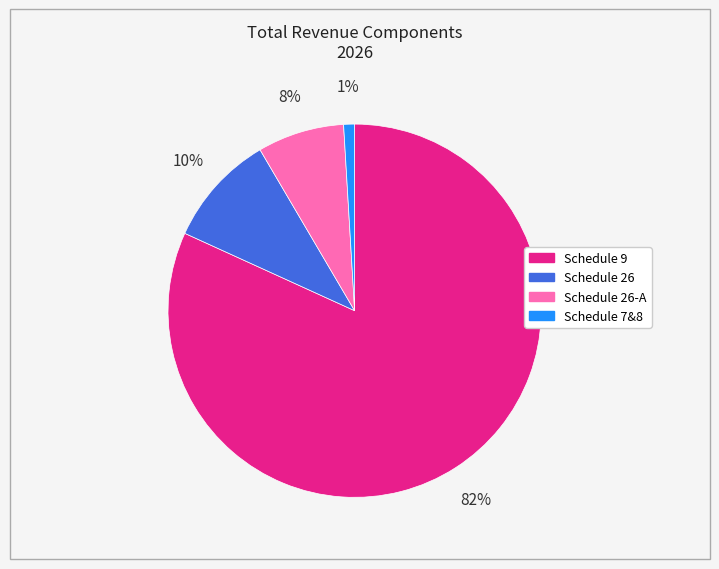

To the nearest percent, what is the average slice percentage?

25%